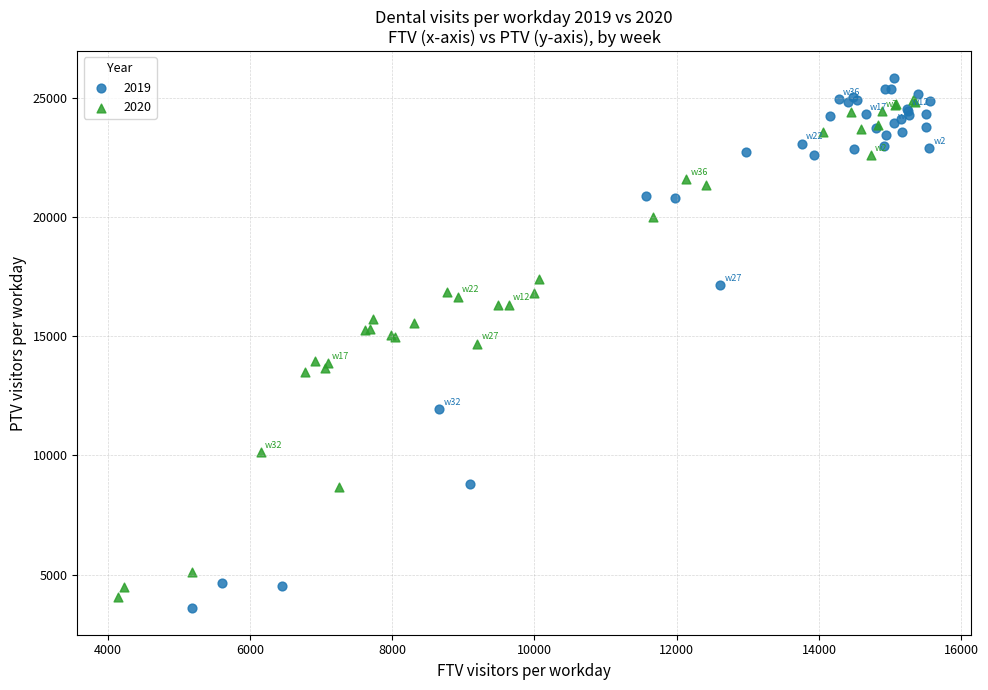

Which series has the widest spread of Y values?

2019